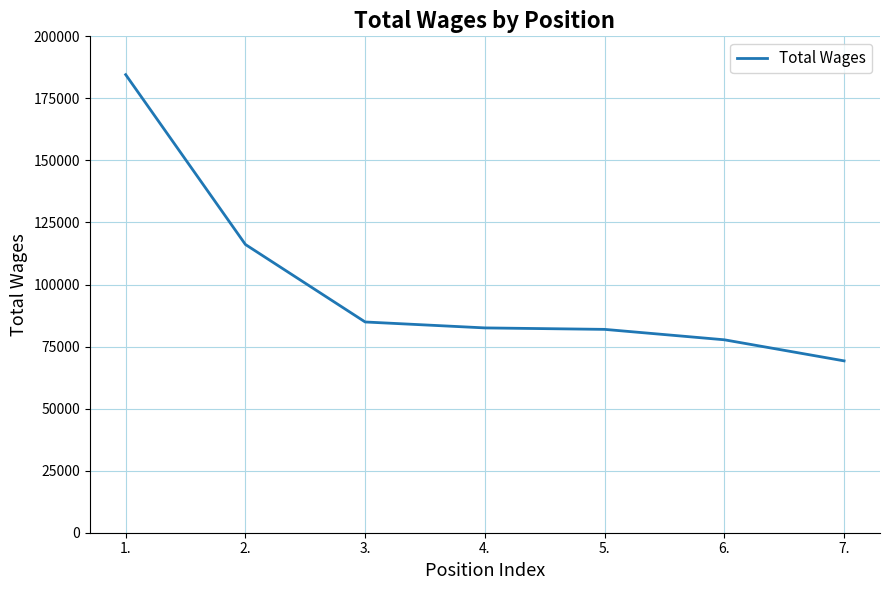

At which label does the data first exceed 82521?

1.